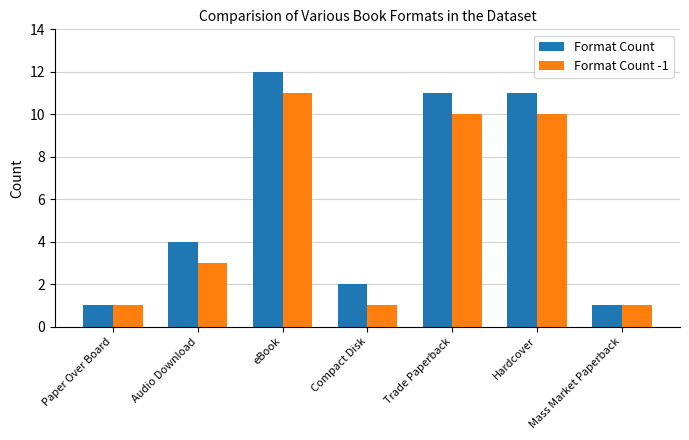

What is the sum of all Format Count values?

42